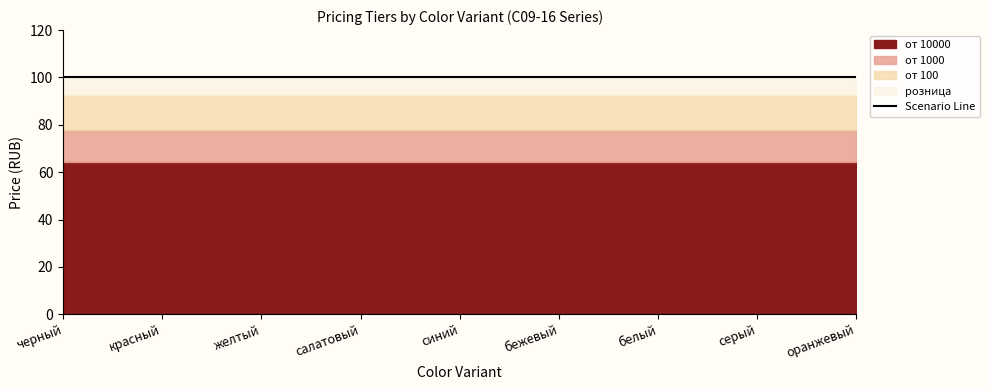

True or false: от 100 has a value of 92.5 at бежевый.

True